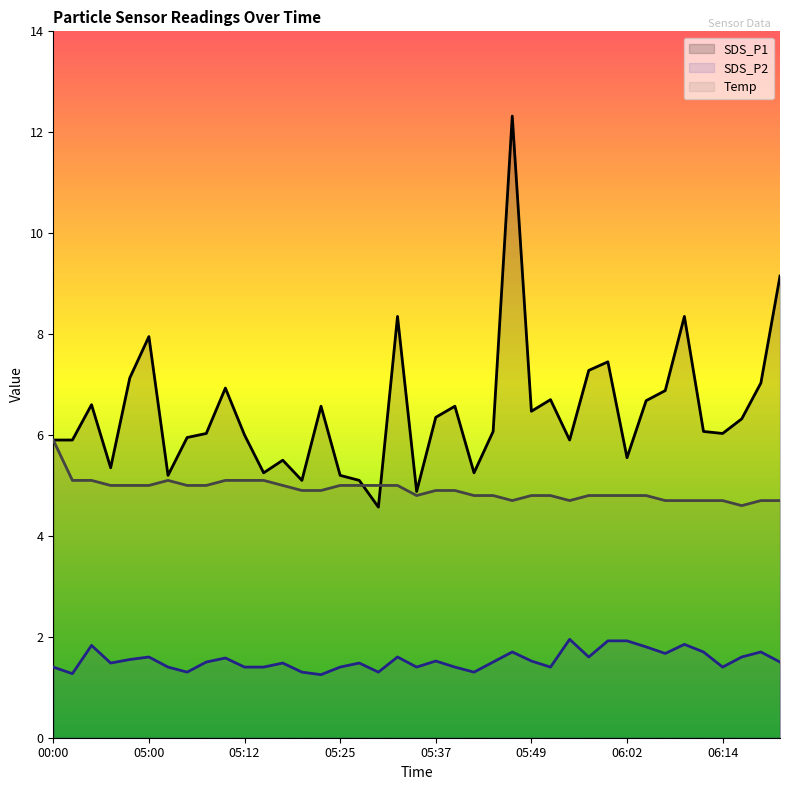

In SDS_P1 line, how many points are lower than both neighbors (excluding endpoints)?

11